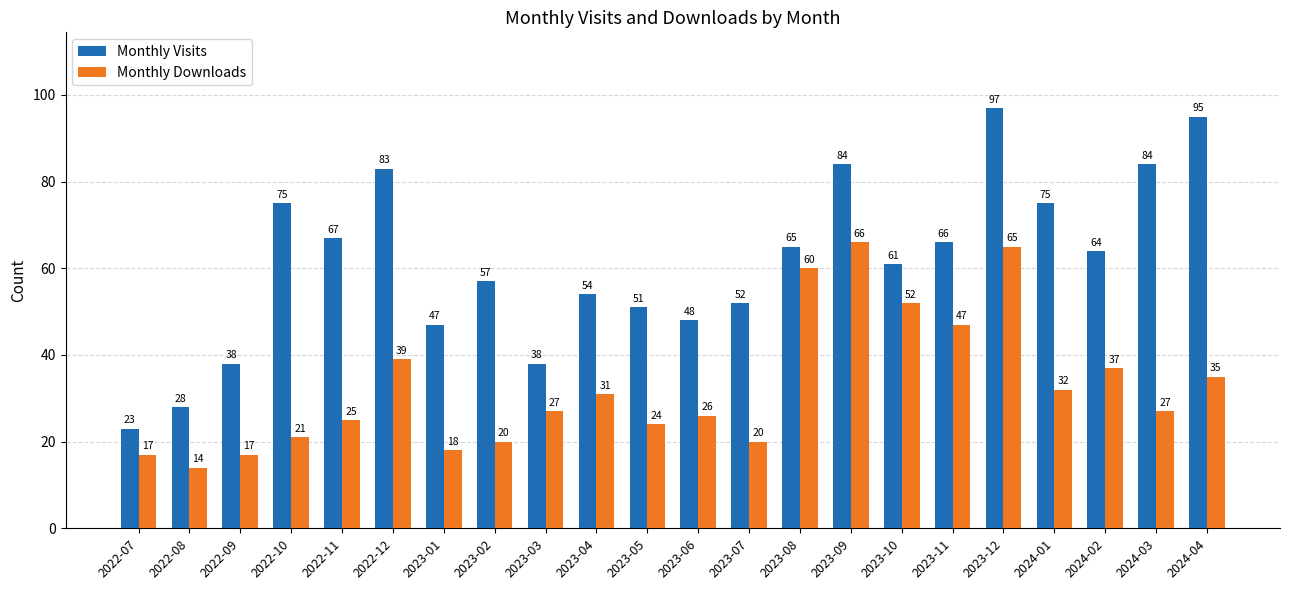

How many data points in Monthly Downloads are less than 27?

10